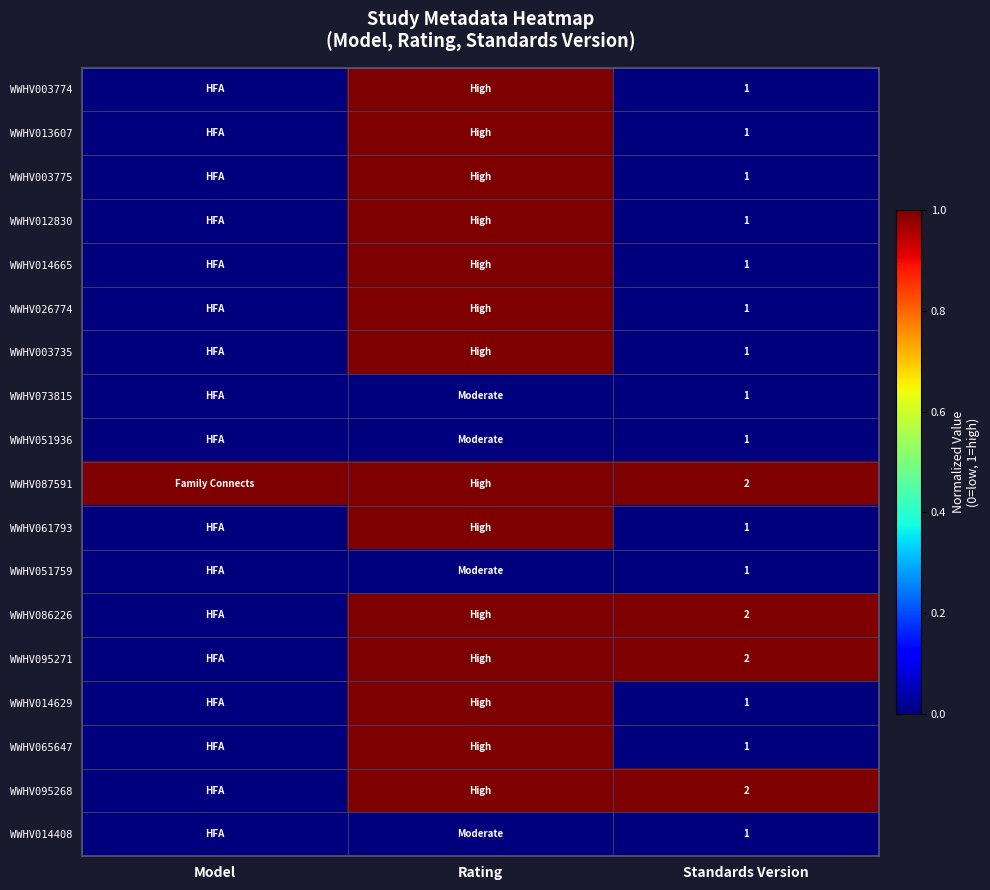

True or false: WWHV086226 has a value of 2 at Standards Version.

True